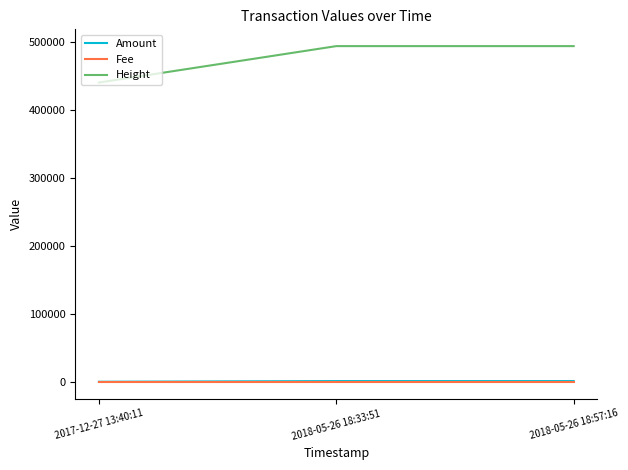

Which series has the largest total across all categories?

Height